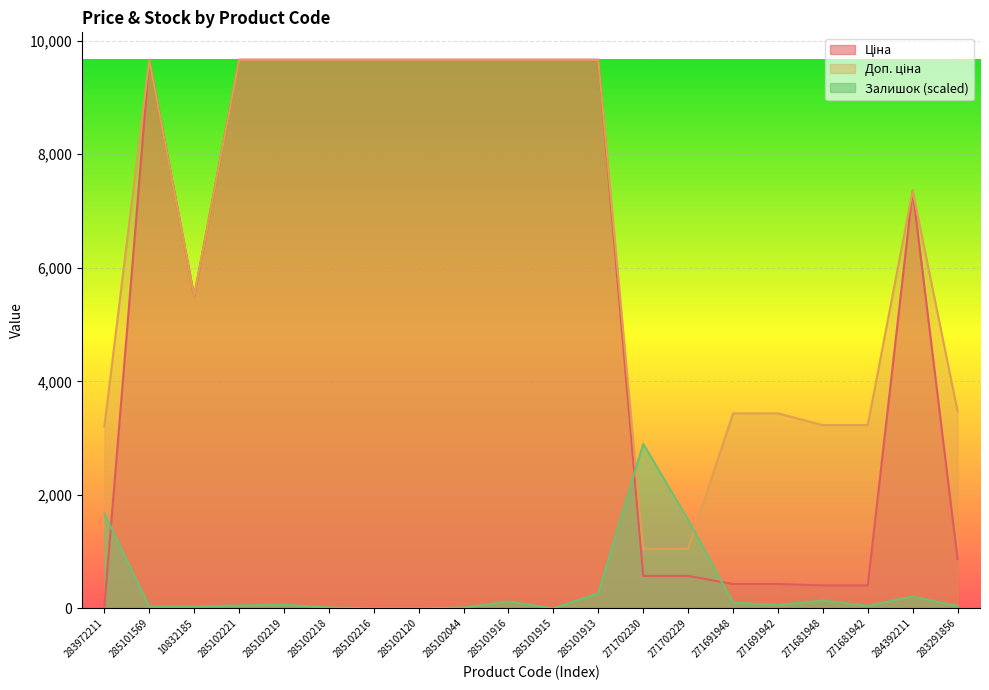

Reading left to right, transcribe all the data shown in this chart.

Ціна: 283972211=32.0	285101569=9664.7	10832185=5497.3	285102221=9664.7	285102219=9664.7	285102218=9664.7	285102216=9664.7	285102120=9664.7	285102044=9664.7	285101916=9664.7	285101915=9664.7	285101913=9664.7	271702230=571.6	271702229=571.6	271691948=429.3	271691942=429.3	271681948=403.6	271681942=403.6	284392211=7360.2	283291856=868.0
Доп. ціна: 283972211=3205.0	285101569=9664.7	10832185=5497.3	285102221=9664.7	285102219=9664.7	285102218=9664.7	285102216=9664.7	285102120=9664.7	285102044=9664.7	285101916=9664.7	285101915=9664.7	285101913=9664.7	271702230=1048.0	271702229=1048.0	271691948=3434.6	271691942=3434.6	271681948=3228.8	271681942=3228.8	284392211=7360.2	283291856=3472.1
Залишок: 283972211=1667.4	285101569=32.4	10832185=32.4	285102221=50.9	285102219=64.8	285102218=13.9	285102216=0.0	285102120=0.0	285102044=13.9	285101916=120.4	285101915=0.0	285101913=268.6	271702230=2899.4	271702229=1560.9	271691948=101.9	271691942=60.2	271681948=138.9	271681942=46.3	284392211=208.4	283291856=41.7